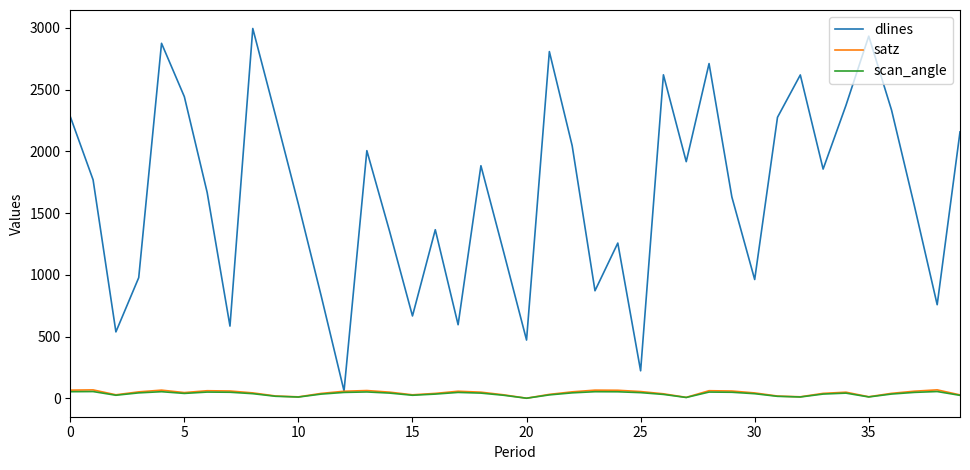

True or false: scan_angle and satz intersect in this chart.

False